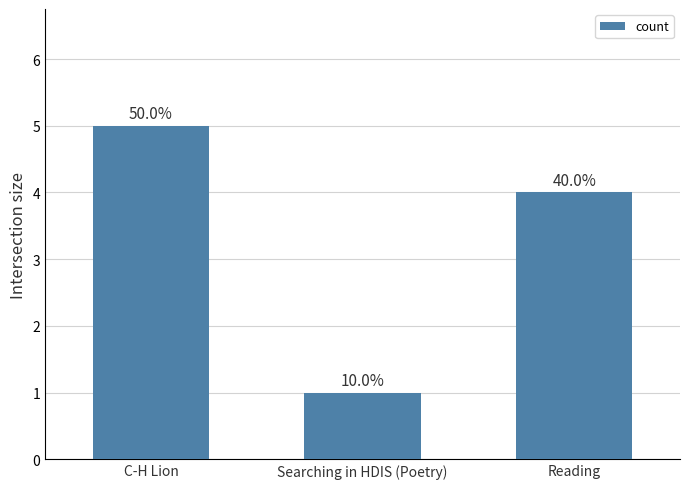

How many bars are there in total?

3